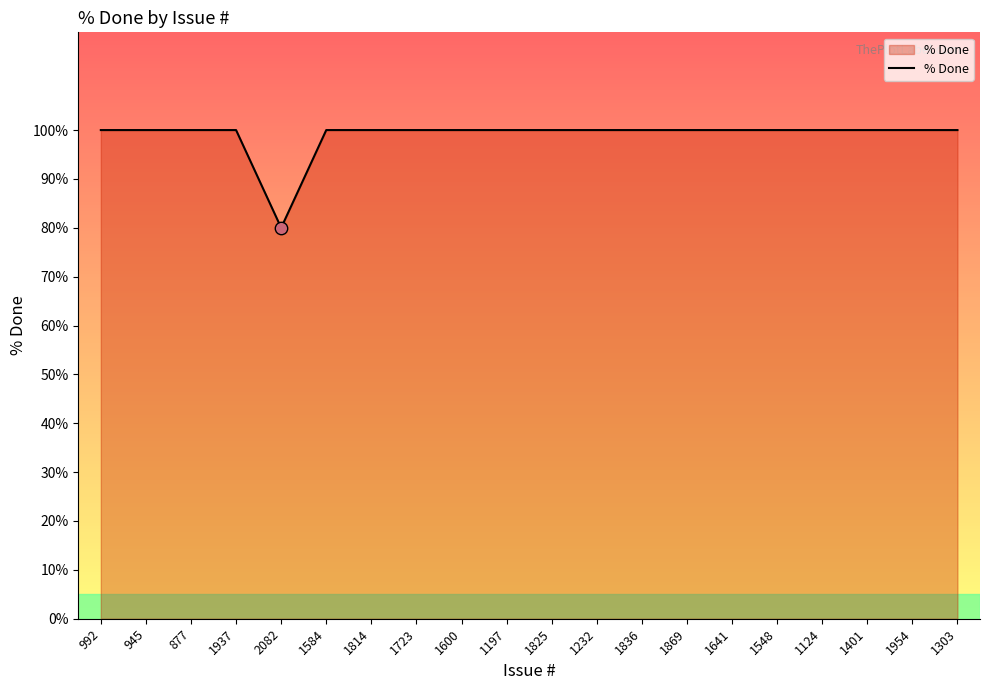

What is the ratio of the value at 1825 to the value at 1869?

1.0